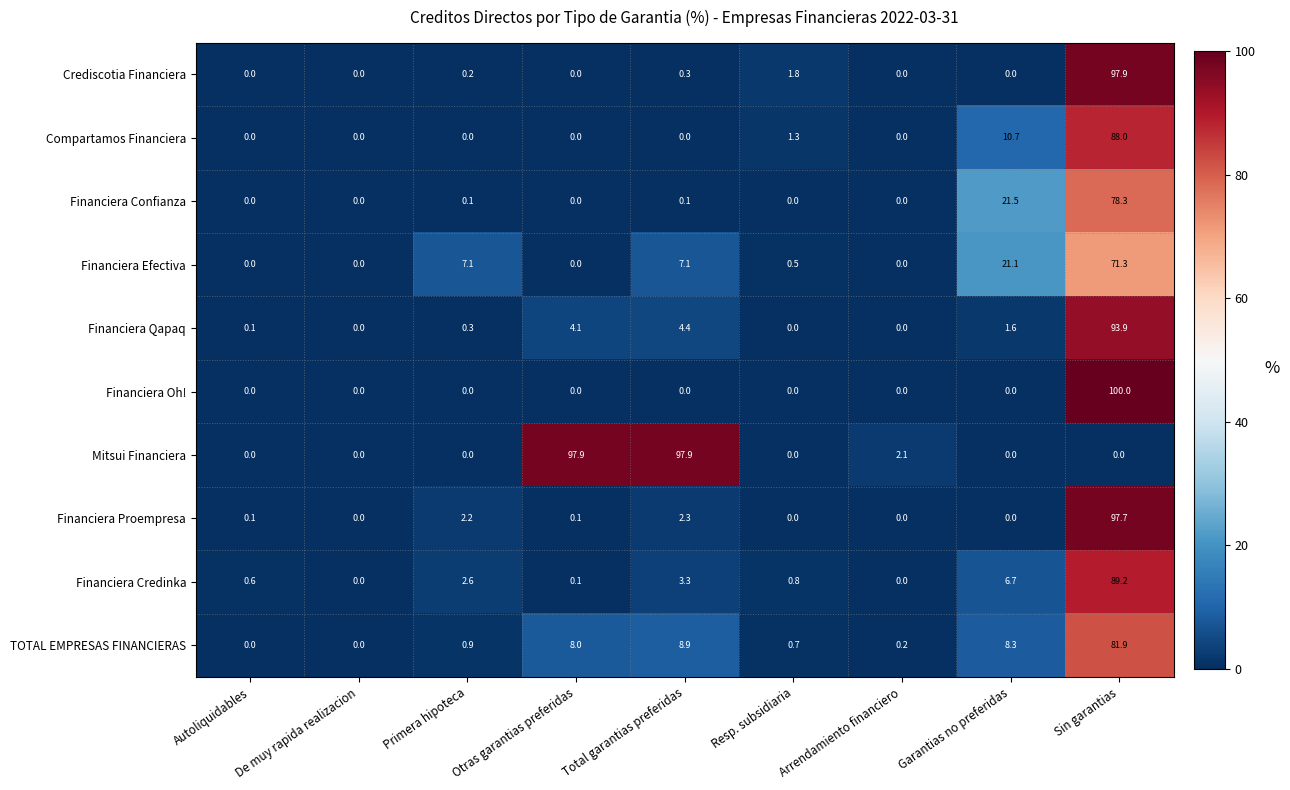

At Sin garantias, list the series in order from largest to smallest.

Financiera Oh!, Crediscotia Financiera, Financiera Proempresa, Financiera Qapaq, Financiera Credinka, Compartamos Financiera, TOTAL EMPRESAS FINANCIERAS, Financiera Confianza, Financiera Efectiva, Mitsui Financiera